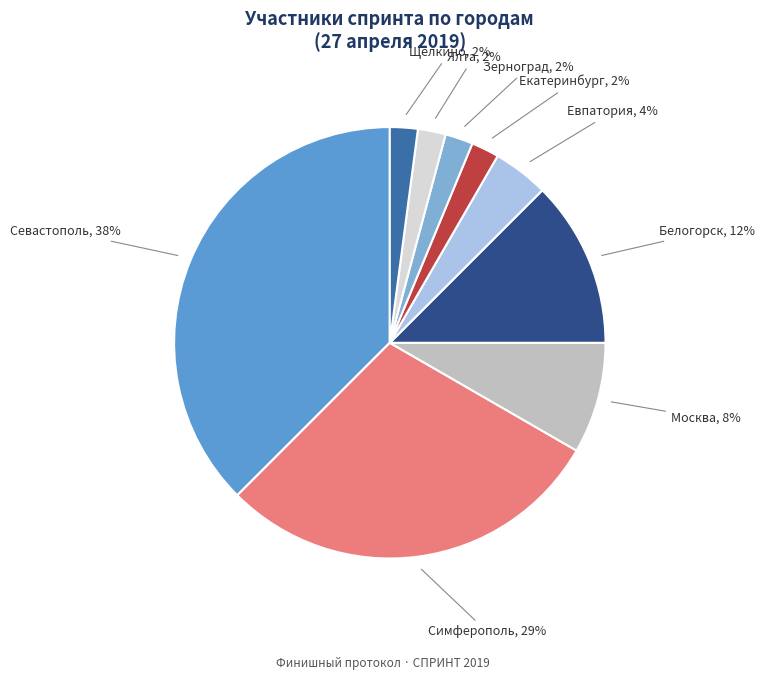

Which category has the biggest portion of the pie?

Севастополь